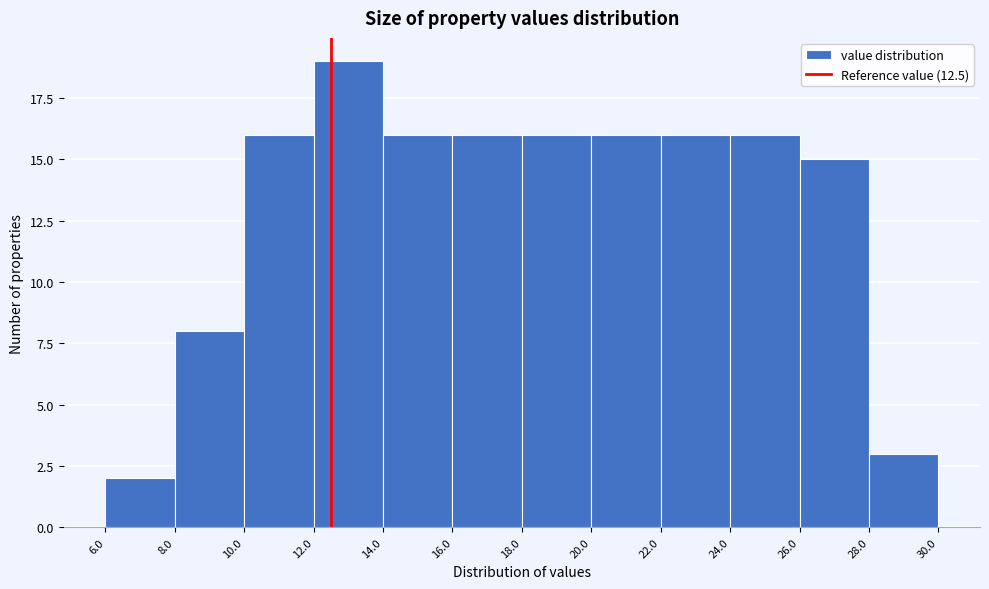

Reading left to right, list every bar in this chart as the range it spans on the x-axis followed by its height. The values are not printed on the chart, so give them approximately, as read against the axis.

6.0 to 8.0: 2
8.0 to 10.0: 8
10.0 to 12.0: 16
12.0 to 14.0: 19
14.0 to 16.0: 16
16.0 to 18.0: 16
18.0 to 20.0: 16
20.0 to 22.0: 16
22.0 to 24.0: 16
24.0 to 26.0: 16
26.0 to 28.0: 15
28.0 to 30.0: 3